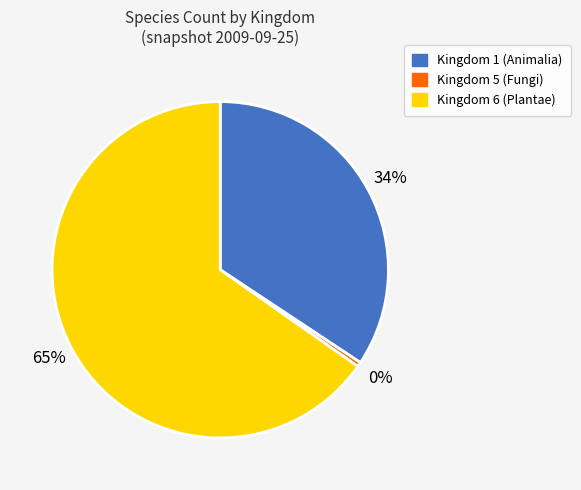

Count the number of slices in the pie.

3